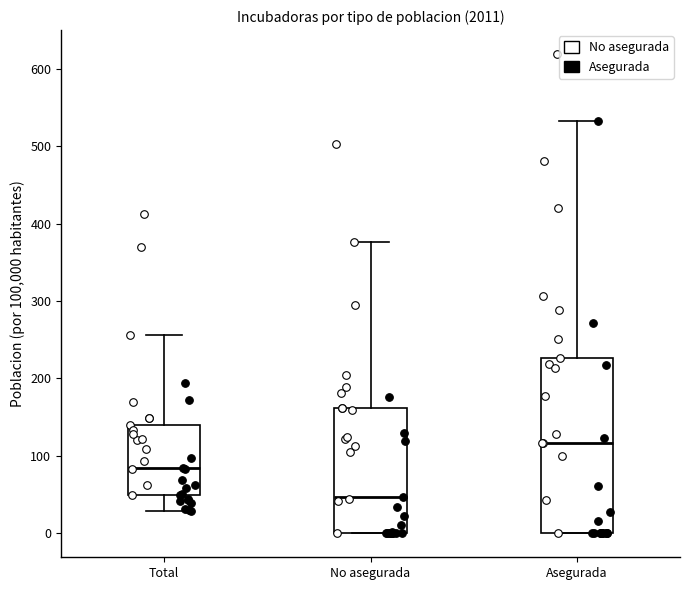

Reading left to right, read every box against the y-axis: the position of its median line, the range the box covers, and the ends of its whiskers. The values are not printed on the chart, so give them approximately, as read against the axis.

Total: median 80, box 50 to 140, whiskers 30 to 260
No asegurada: median 50, box 0 to 160, whiskers 0 to 380
Asegurada: median 120, box 0 to 230, whiskers 0 to 530